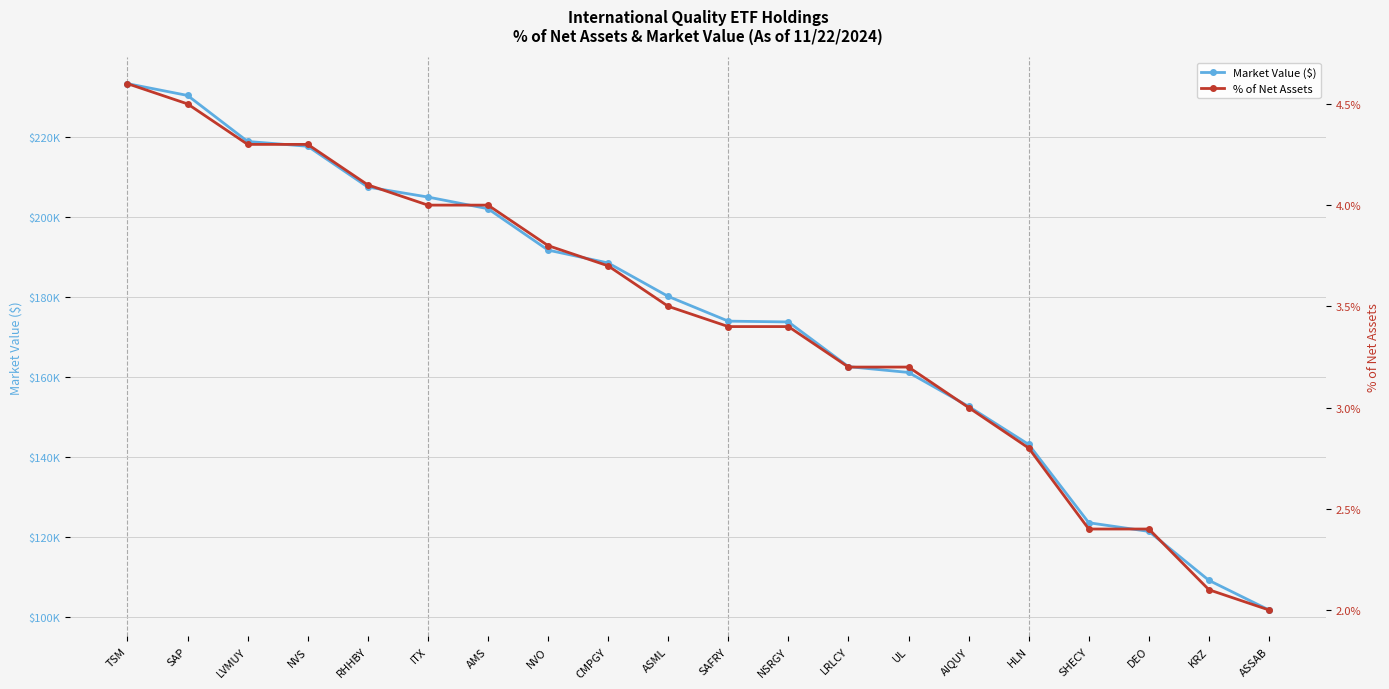

Is the value of Market Value ($) at CMPGY greater than the value of % of Net Assets at SAP?

Yes